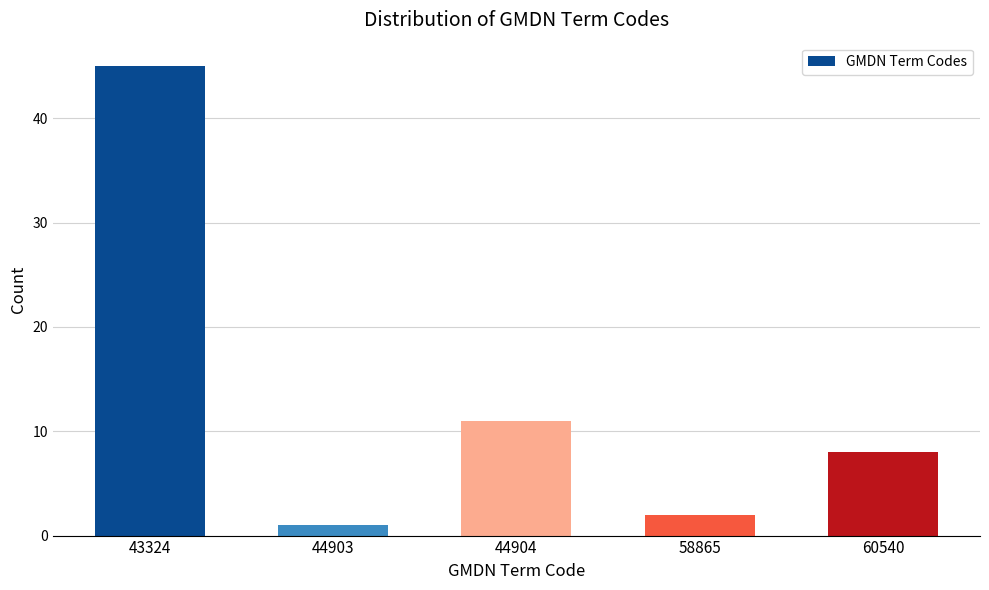

Reading right to left, list all the values displayed in this chart.

60540=8	58865=2	44904=11	44903=1	43324=45